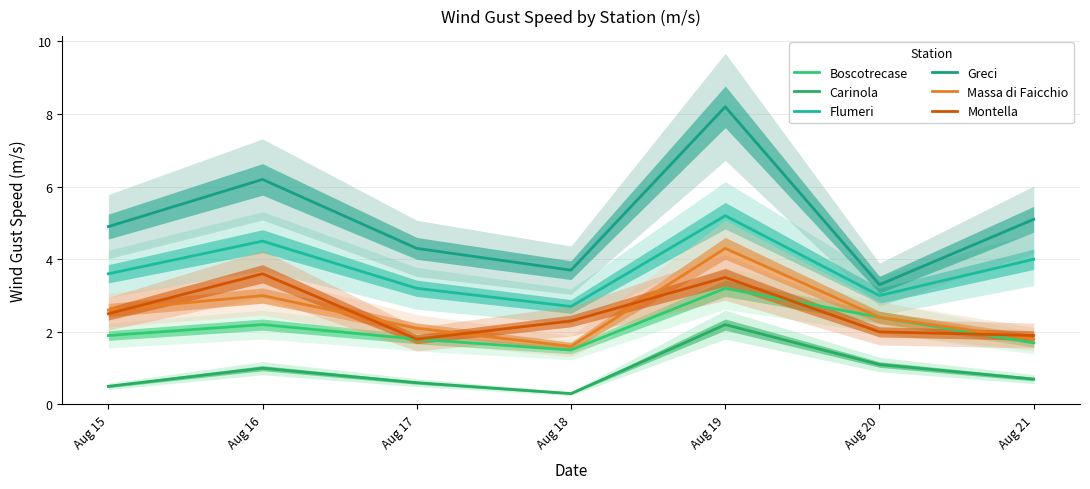

What is the maximum value shown in the chart?

8.2